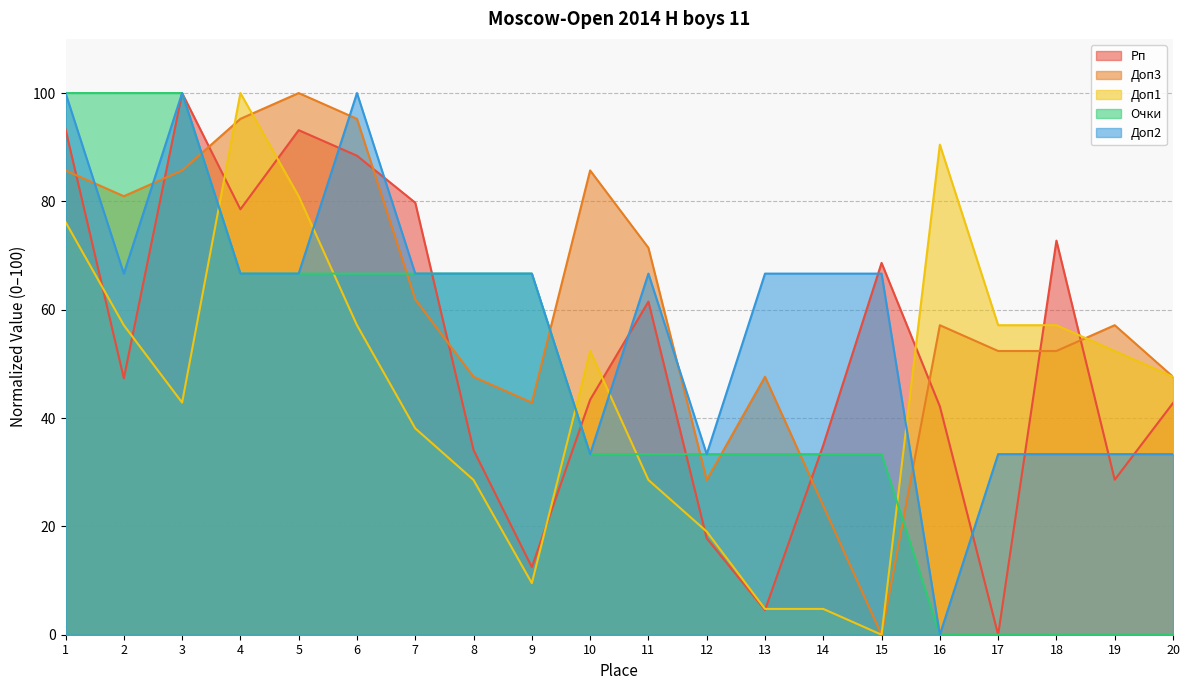

What are all the series names shown in the legend?

Рп, Доп3, Доп1, Очки, Доп2